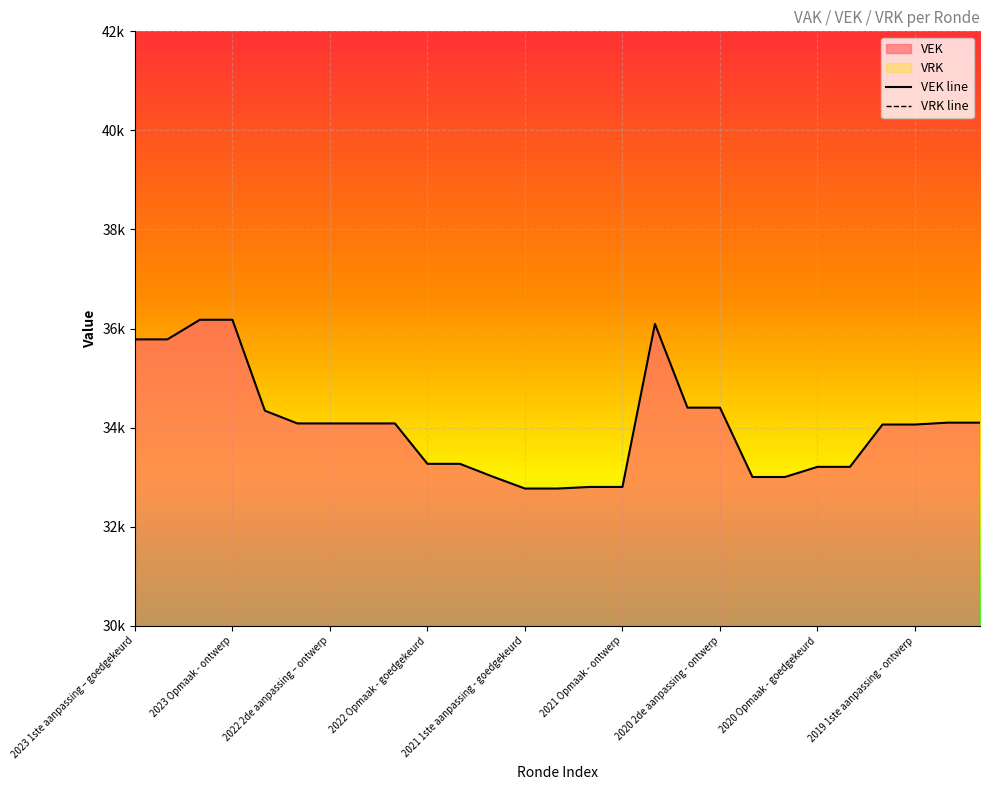

What is the label of the 14th point from the right?

13